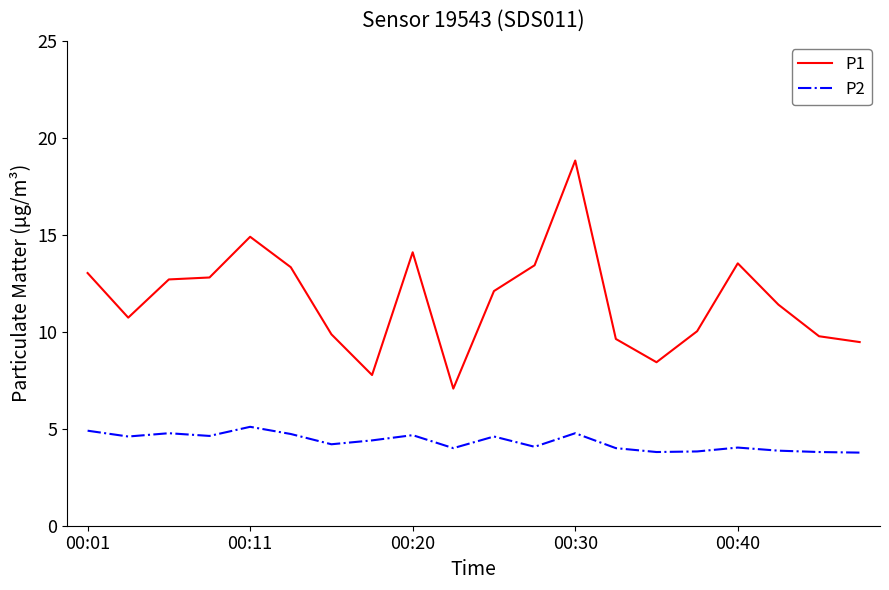

True or false: P1 and P2 intersect in this chart.

False